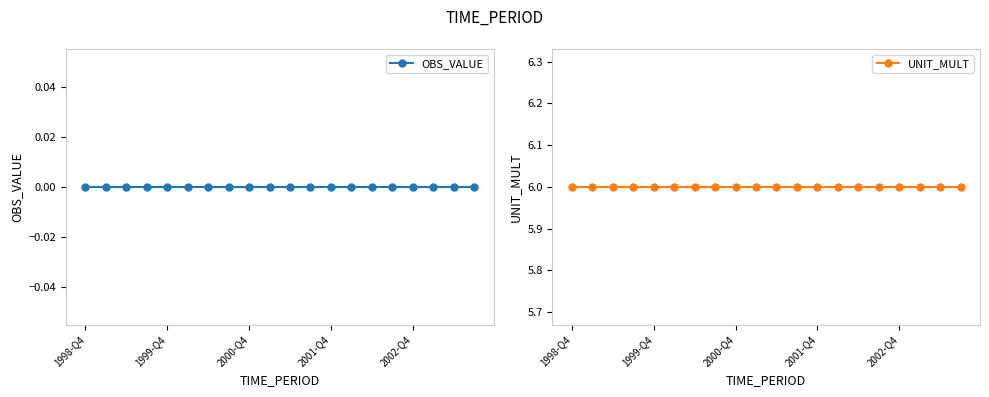

True or false: UNIT_MULT has more than 1 points higher than both neighbors.

False